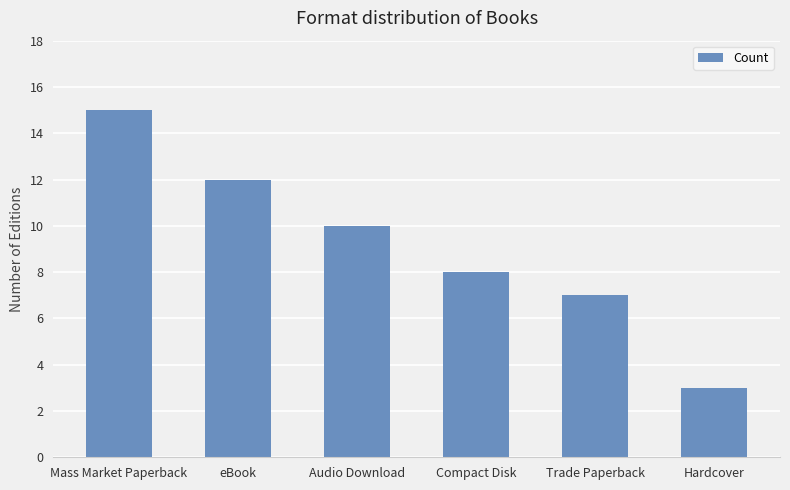

Count the number of data series in this chart.

1